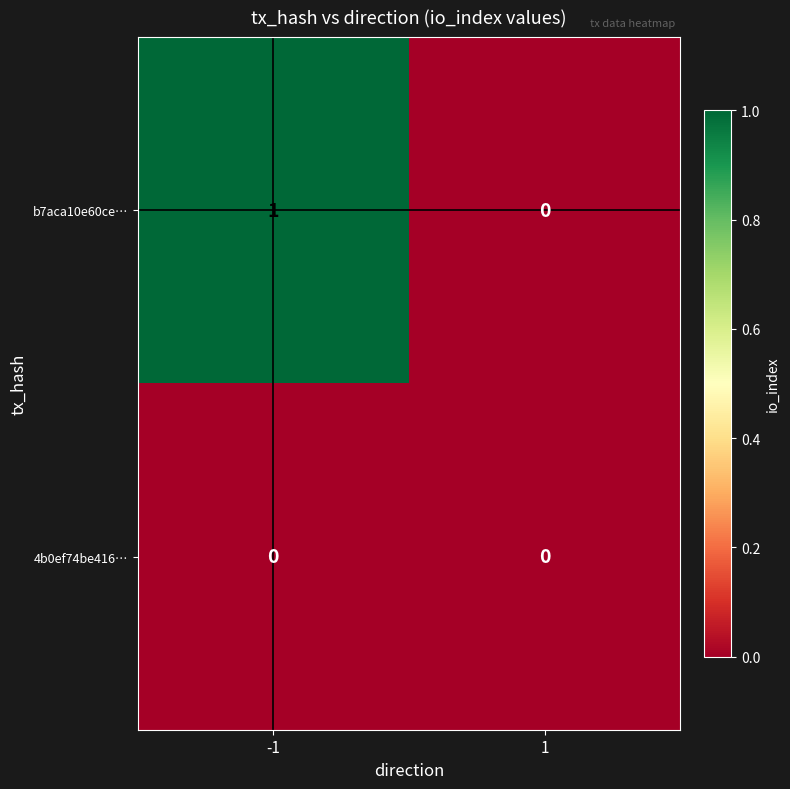

True or false: b7aca10e60ce… has a value of 1 at -1.

True